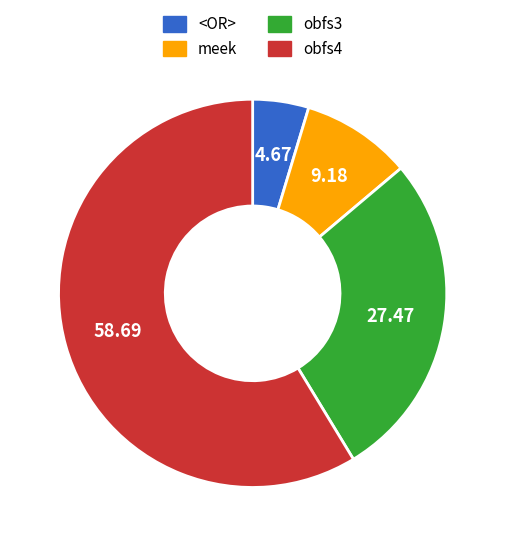

Which has a higher value, <OR> or obfs4?

obfs4